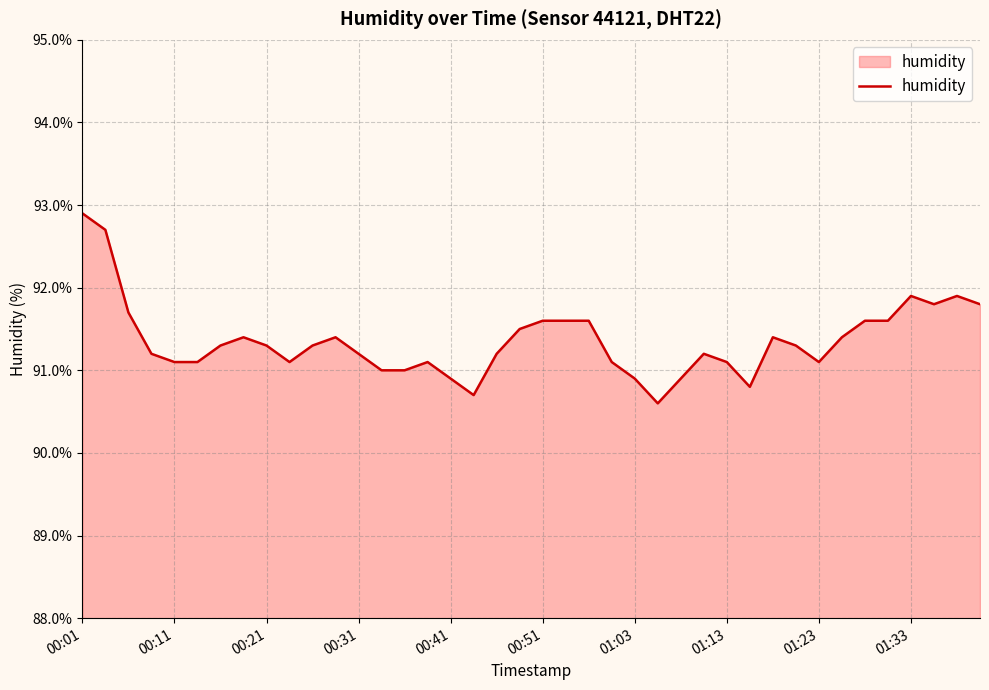

What is the smallest value displayed?

90.6